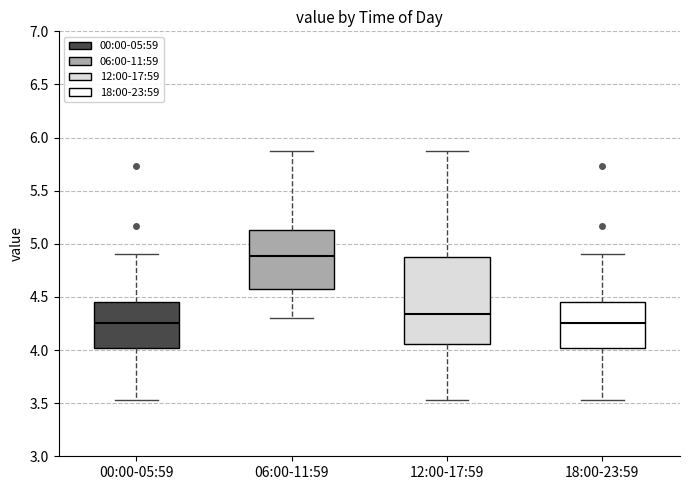

Reading left to right, read every box against the y-axis: the position of its median line, the range the box covers, and the ends of its whiskers. The values are not printed on the chart, so give them approximately, as read against the axis.

00:00-05:59: median 4.25, box 4.00 to 4.45, whiskers 3.55 to 4.90
06:00-11:59: median 4.90, box 4.60 to 5.15, whiskers 4.30 to 5.85
12:00-17:59: median 4.35, box 4.05 to 4.90, whiskers 3.55 to 5.85
18:00-23:59: median 4.25, box 4.00 to 4.45, whiskers 3.55 to 4.90